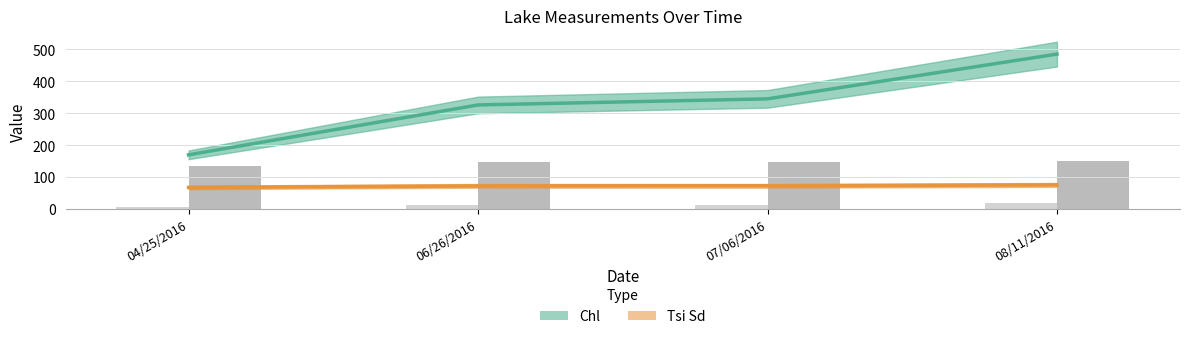

What are all the series names shown in the legend?

Chl, Tsi Sd